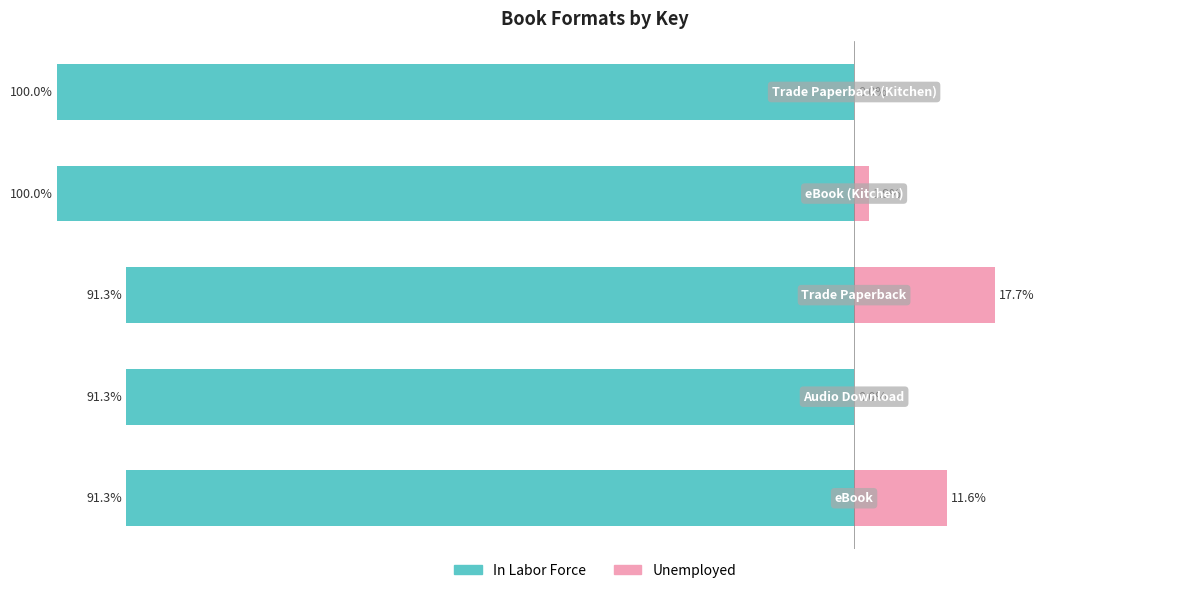

Which series has the widest spread of values?

Unemployed